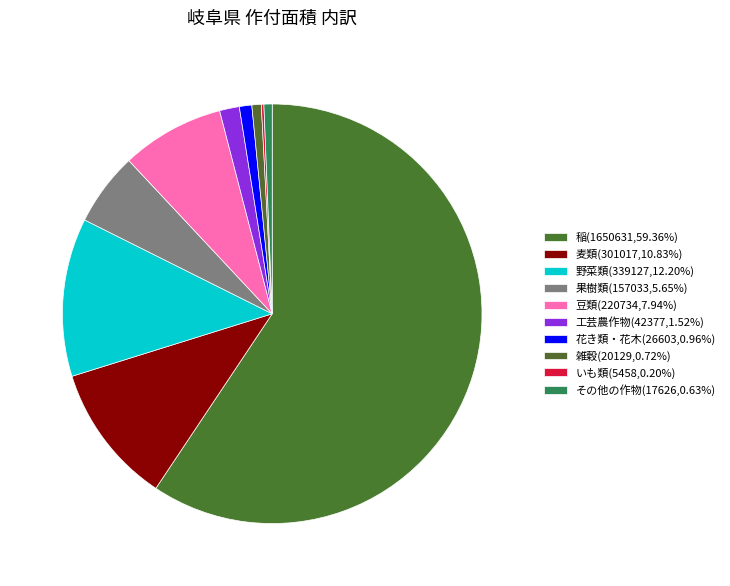

To the nearest percent, what is the average slice percentage?

10%